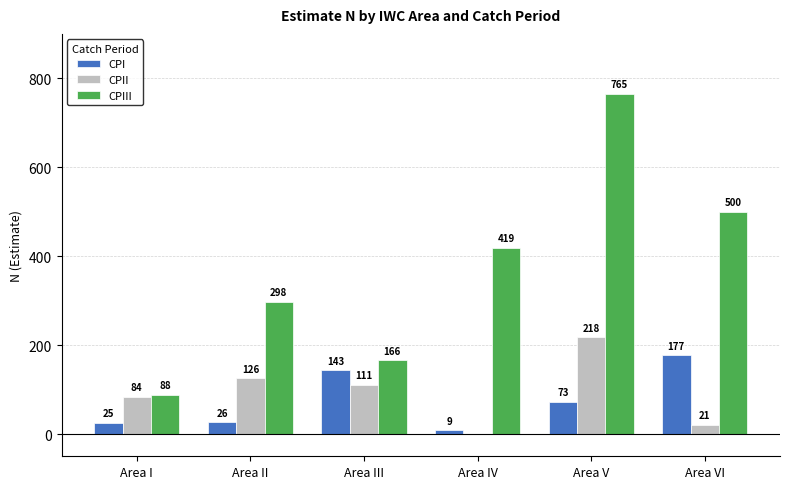

Which category has the highest value across all series?

Area V